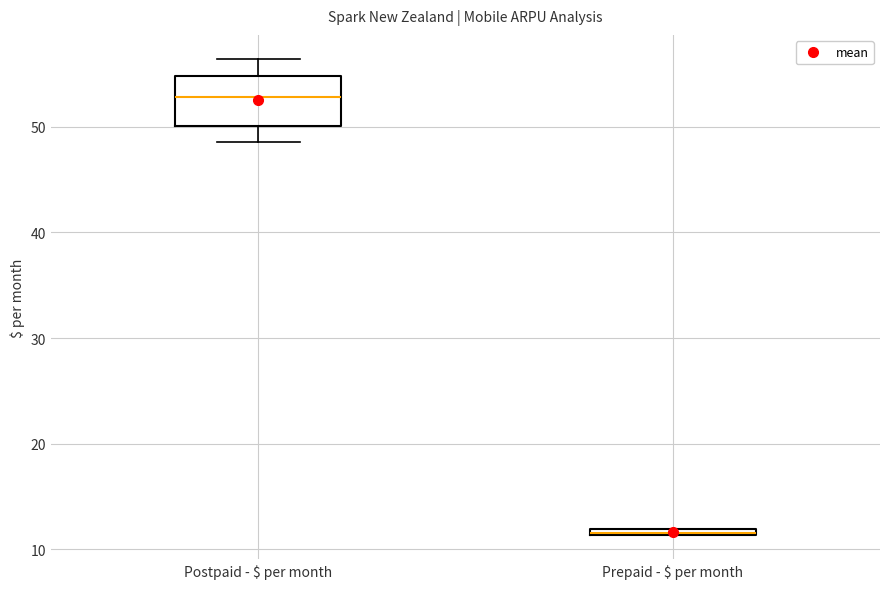

Which box is the tallest, from its lower edge to its upper edge?

Postpaid - $ per month